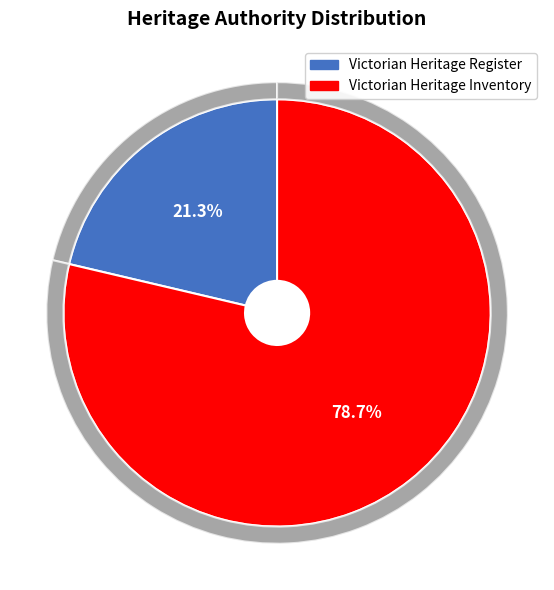

What percentage is NOT represented by Victorian Heritage Register?

78.7%